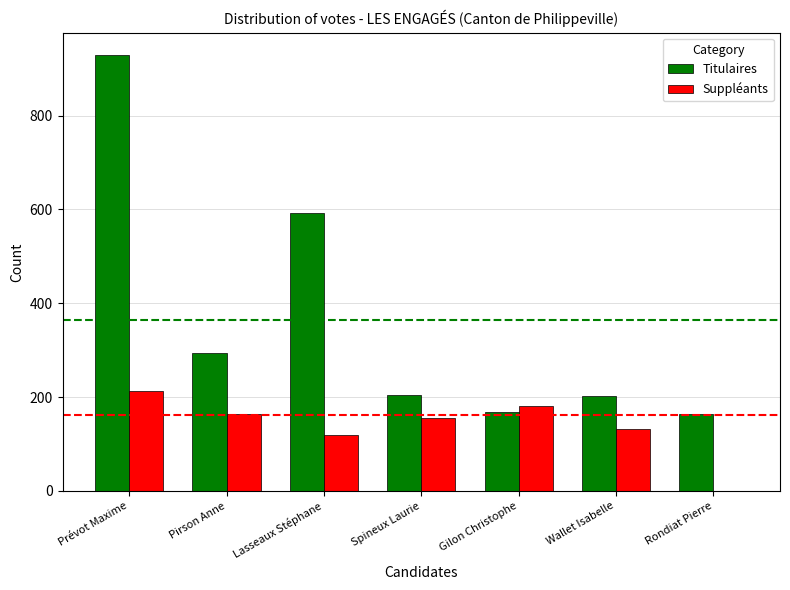

Where is Titulaires nearest to the value 546?

Lasseaux Stéphane